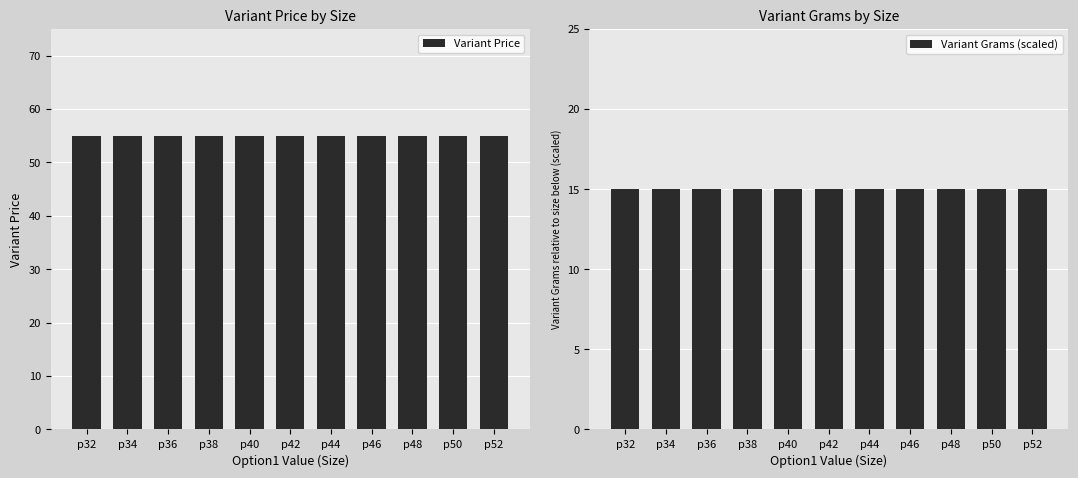

Rank the series at p40 from highest to lowest value.

Variant Price, Variant Grams (scaled)